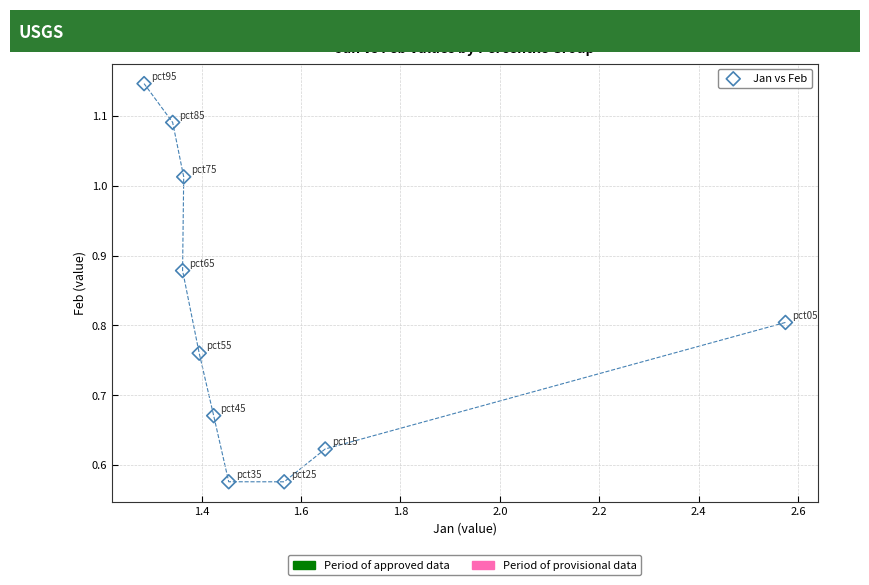

What is the range of X values (max minus min)?

1.3